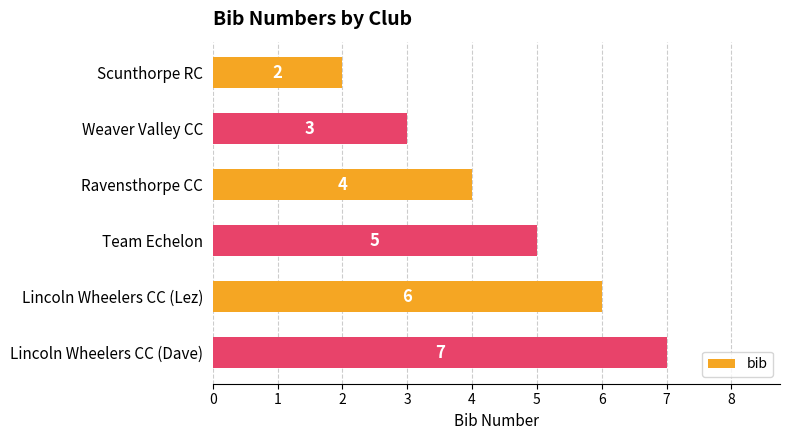

Which label corresponds to the largest value in the chart?

Lincoln Wheelers CC (Dave)